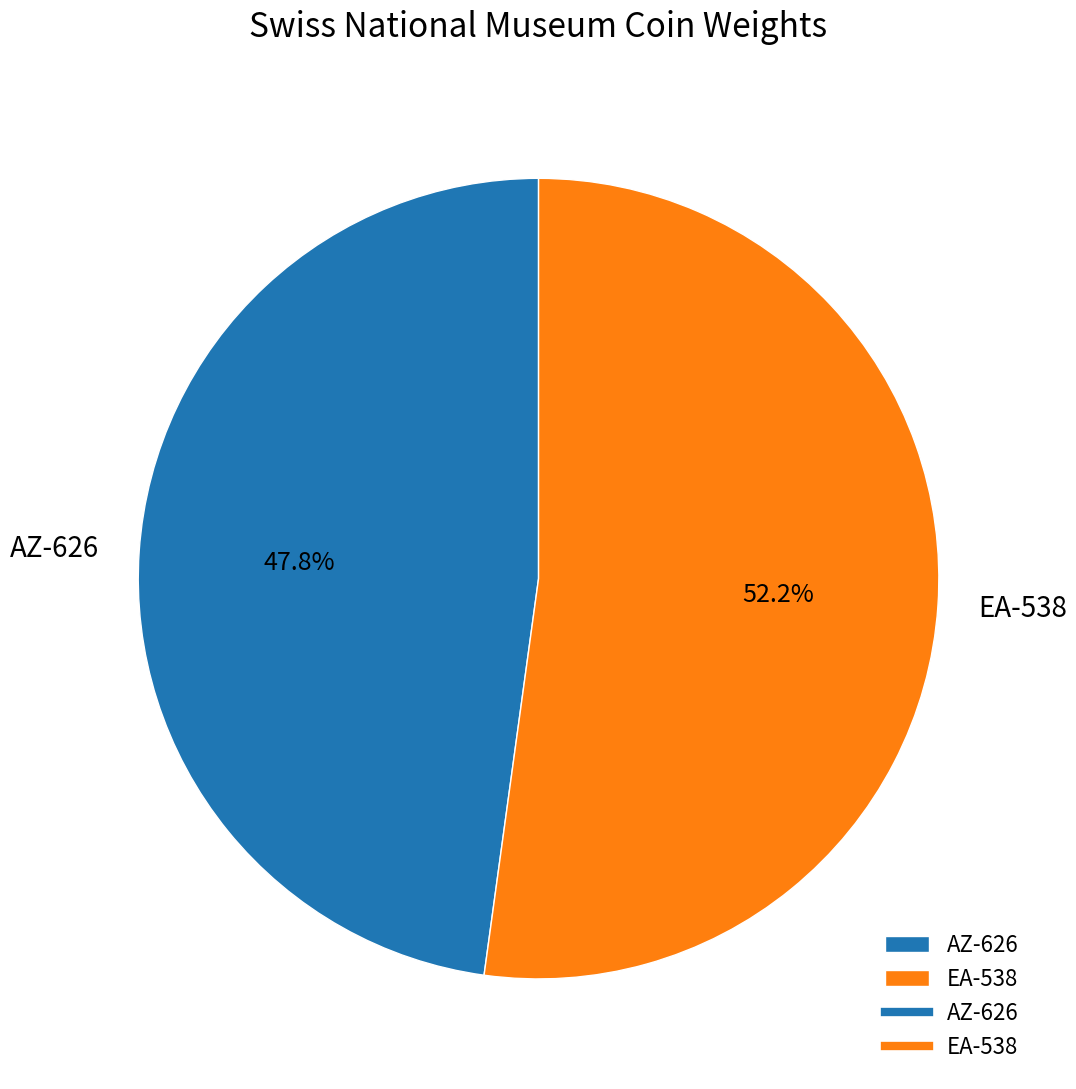

How many slices are in this pie chart?

2